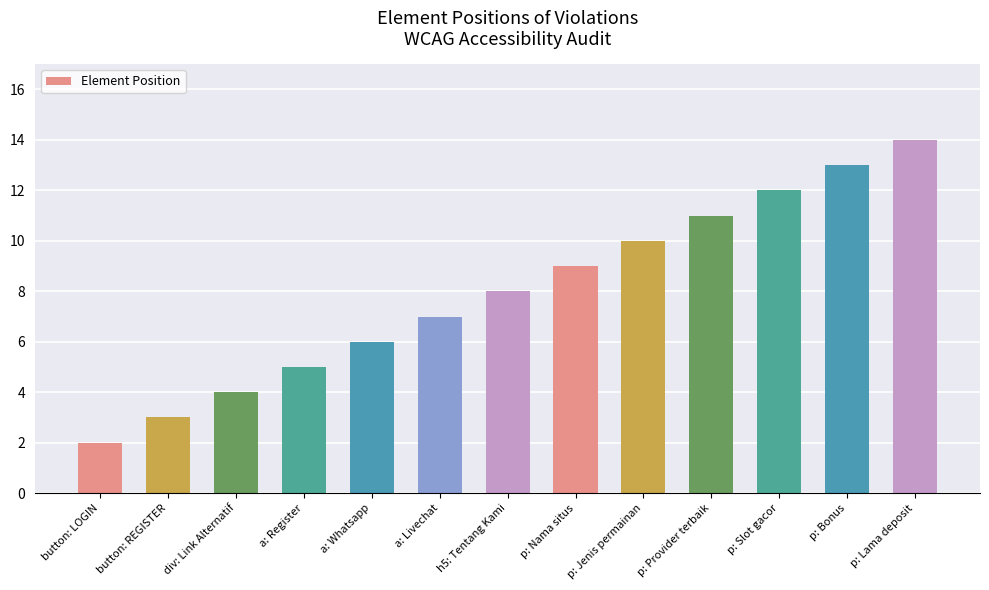

What is the smallest value displayed?

2